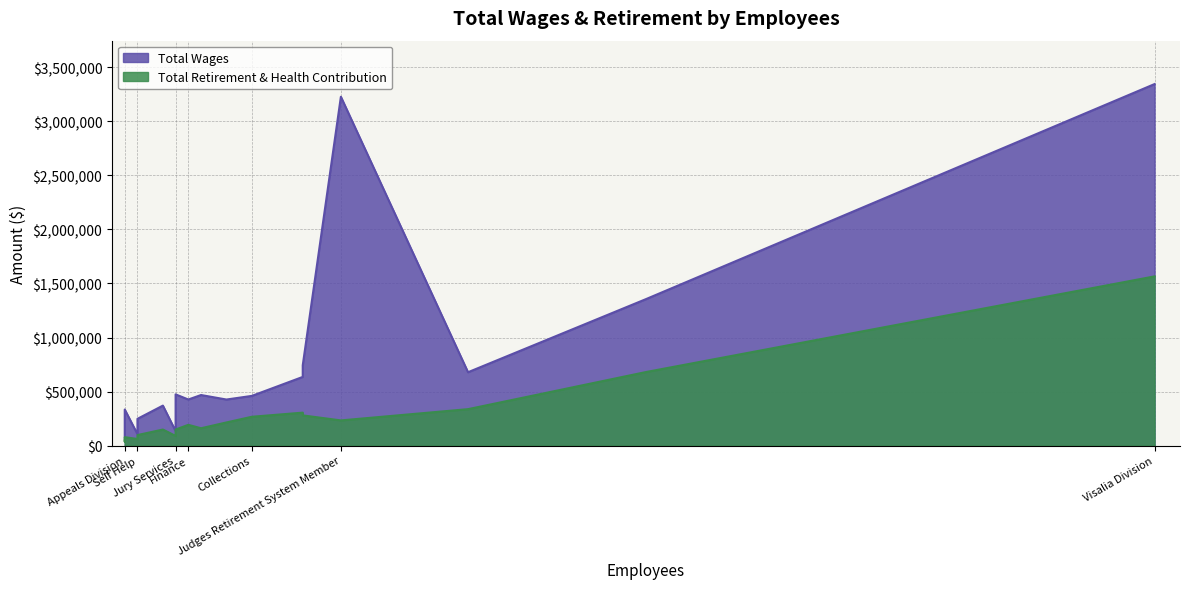

True or false: Total Wages has a value of 287927 at Ab 1058-Facilitator.

True